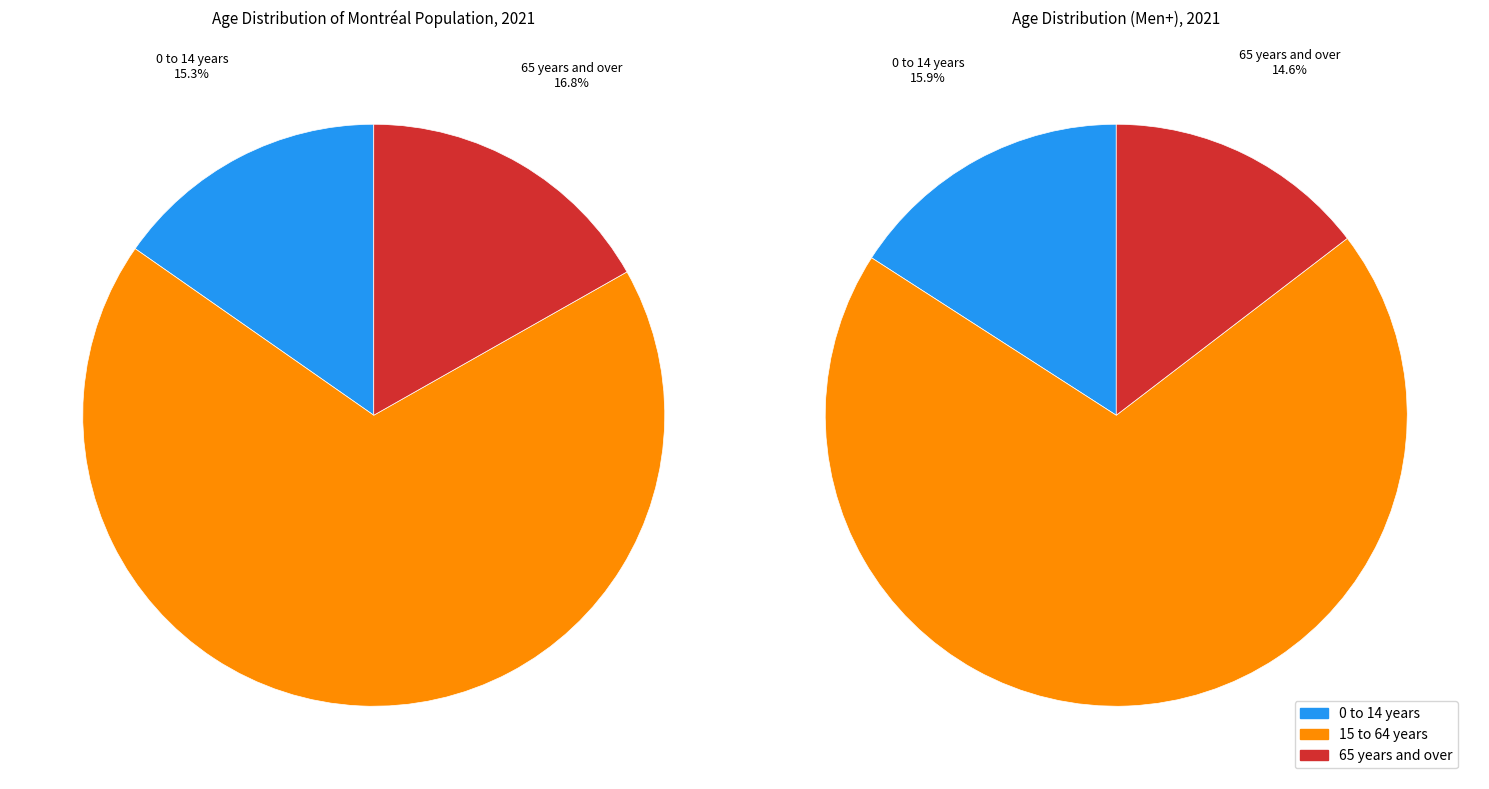

What percentage is the 15 to 64 years slice, to the nearest percent?

68%